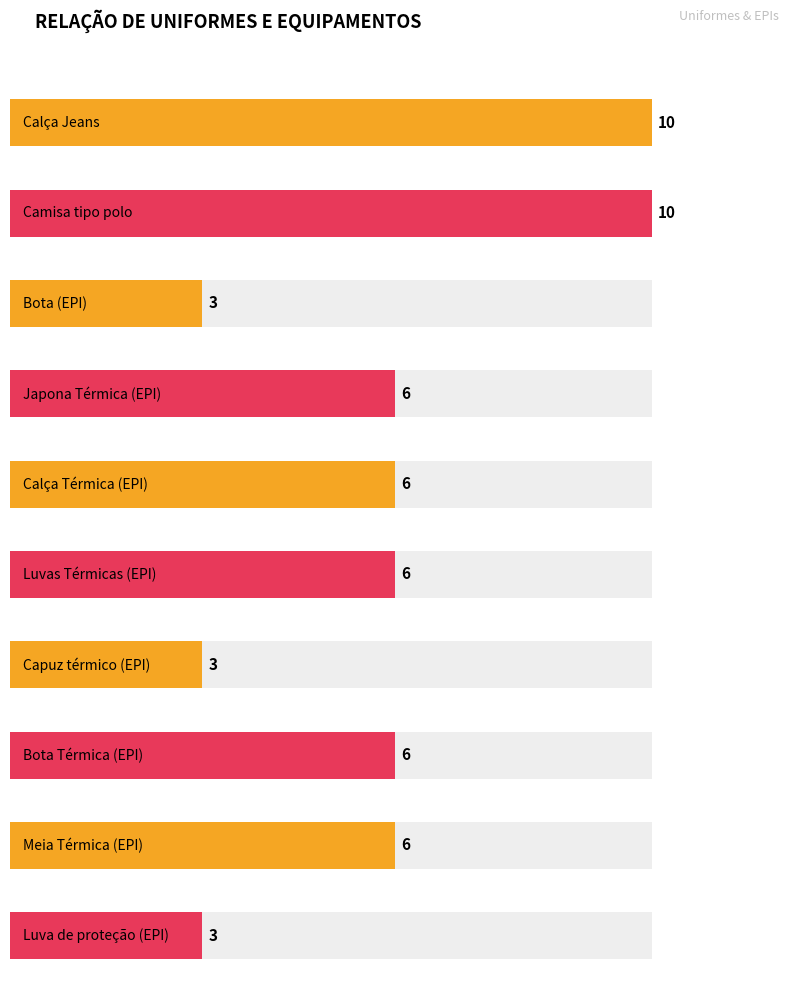

True or false: the data shows 4 at Camisa tipo polo.

False